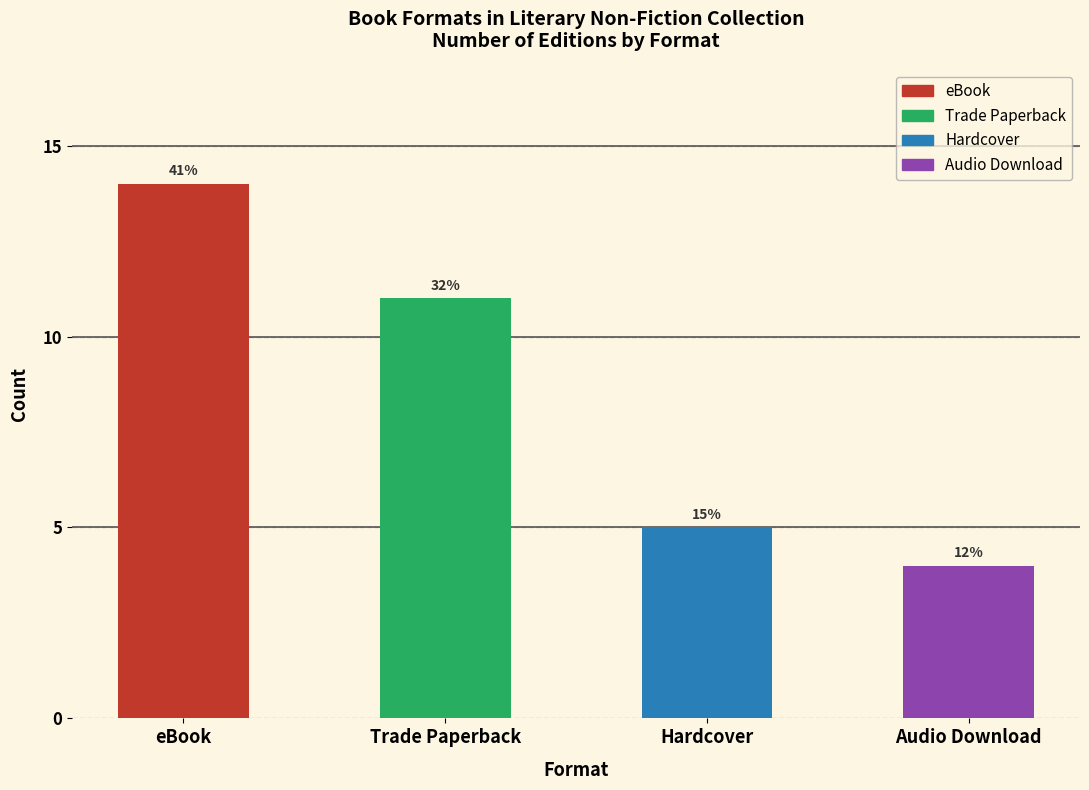

List the labels in order of value, smallest first.

Audio Download, Hardcover, Trade Paperback, eBook